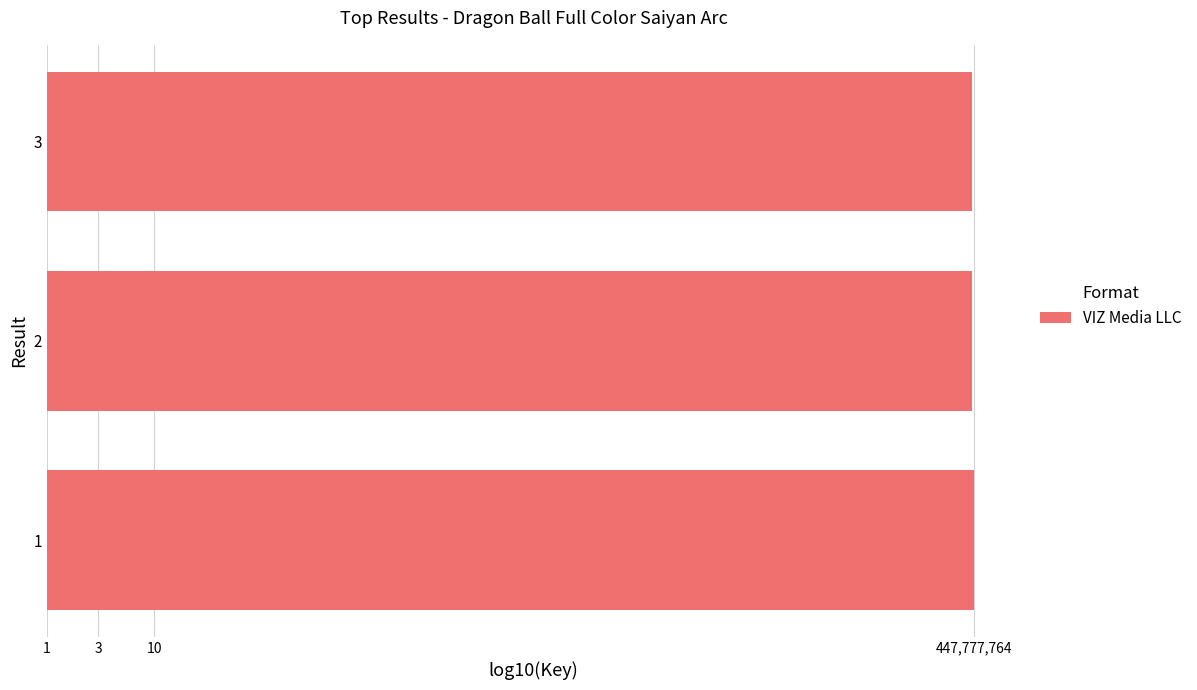

Between 1 and 3, which is larger?

1